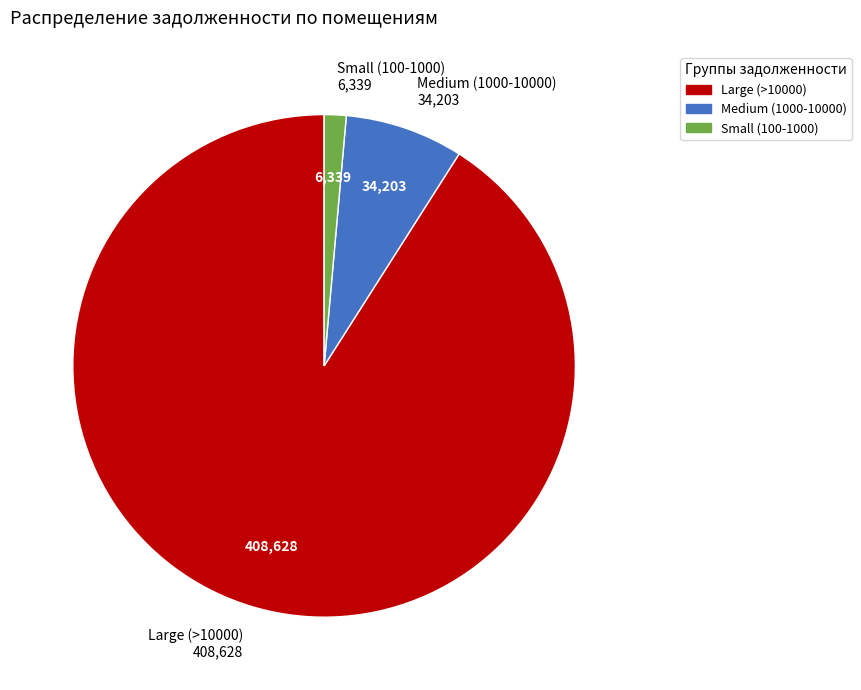

Is there a majority slice in this chart?

Yes